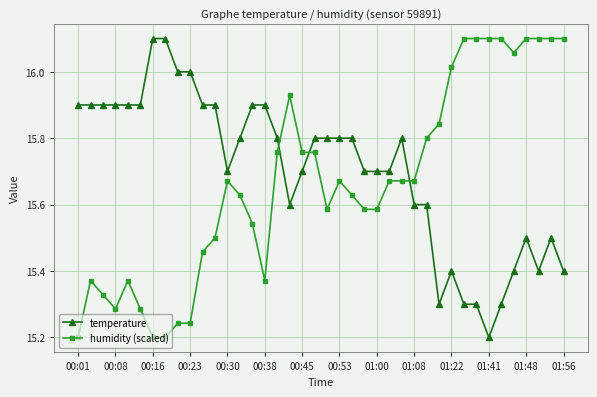

What is the sum of all humidity (scaled) values?

626.7